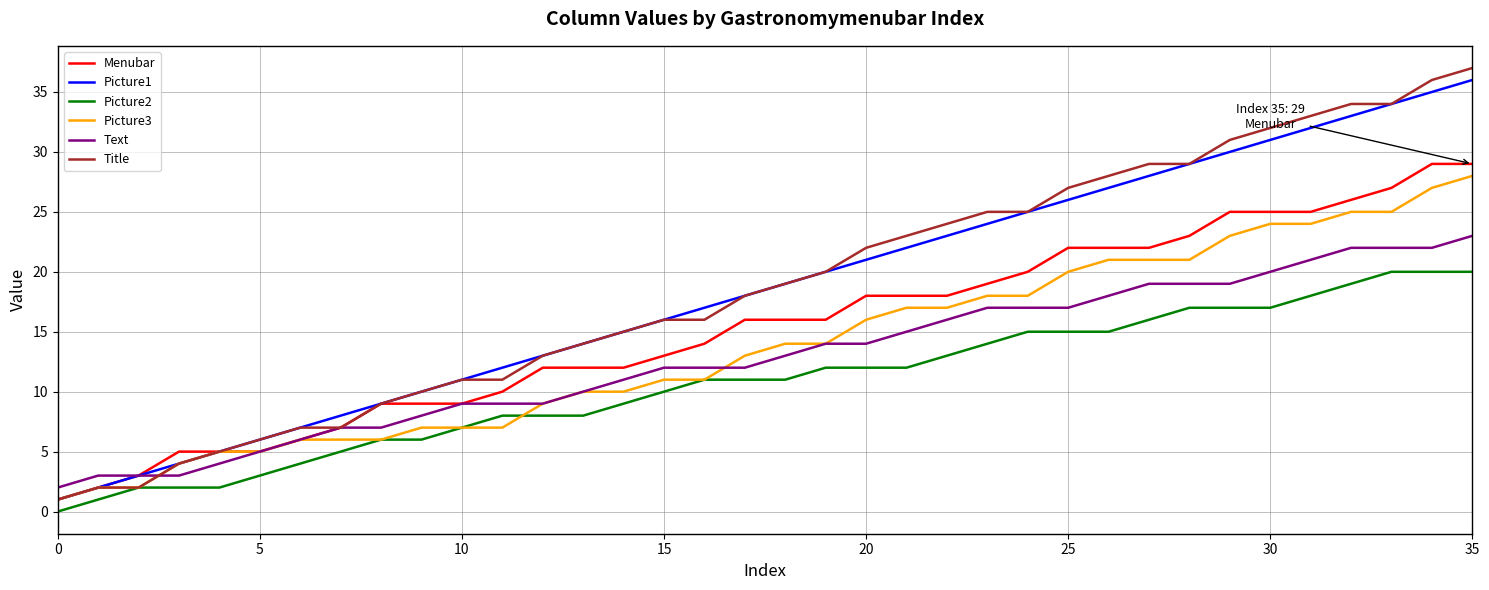

Which series has the widest spread of values?

Title